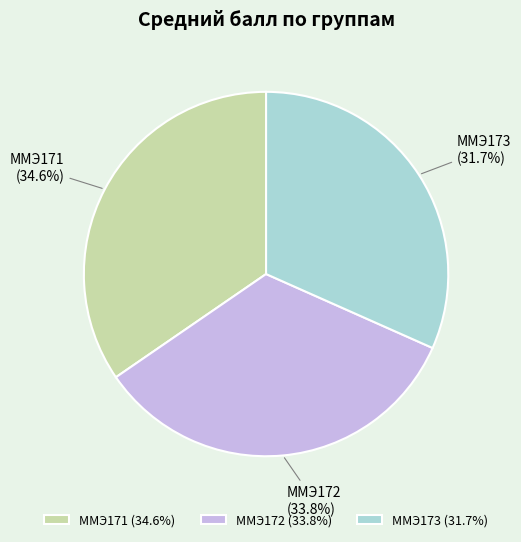

Rank the categories by value from highest to lowest.

ММЭ171 (34.6%), ММЭ172 (33.8%), ММЭ173 (31.7%)